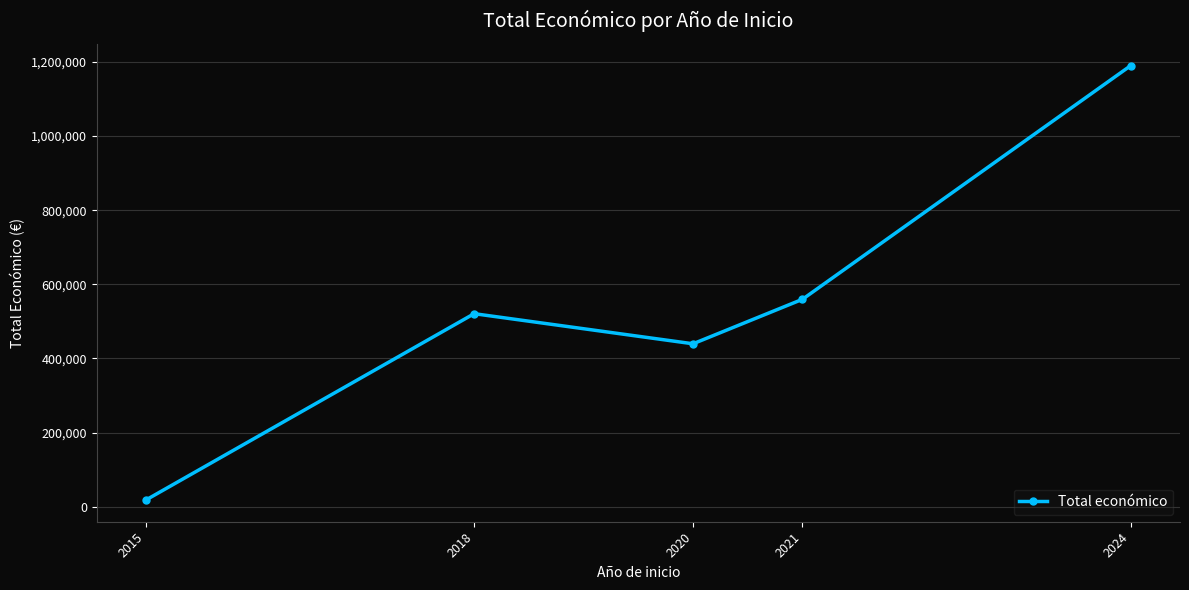

At which label is the value closest to 604061?

2021